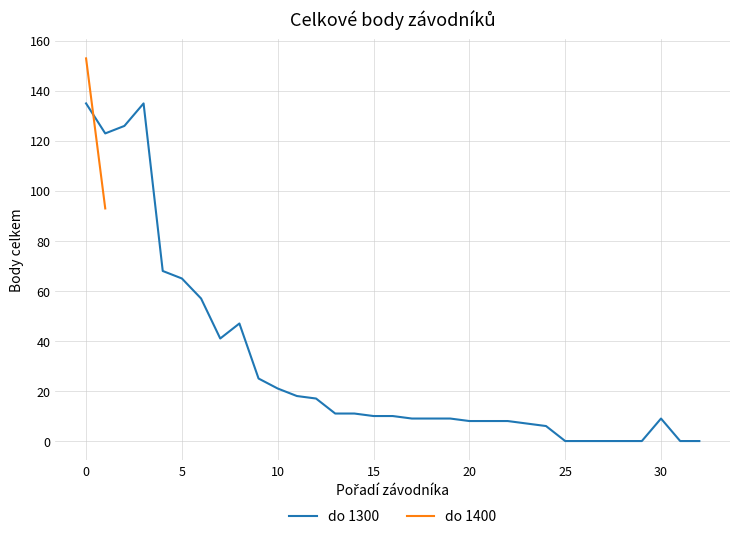

How many values are above zero?

26